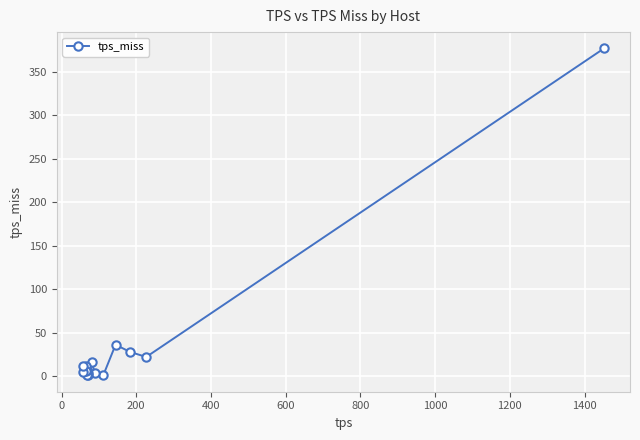

What is the sum of all values?

527.1